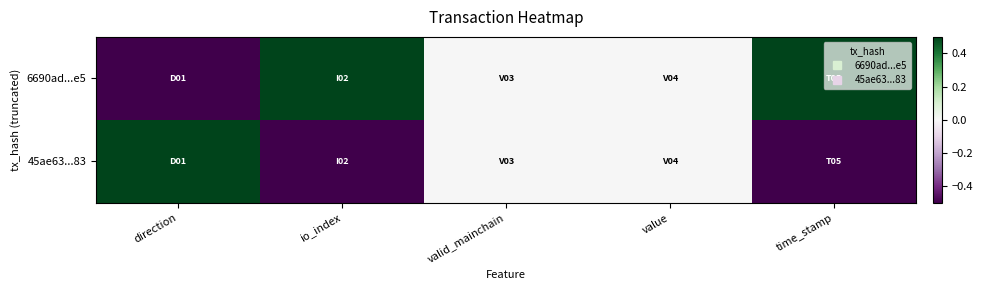

Rank the series by their average value, from highest to lowest.

6690ad...e5, 45ae63...83